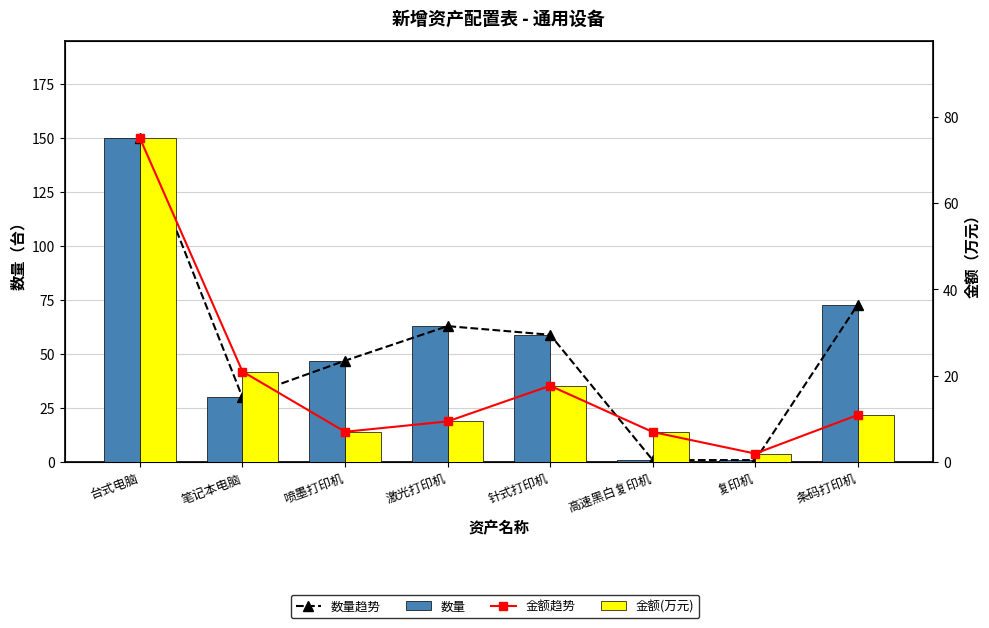

True or false: 金额(万元) has a value of 2.9 at 复印机.

False